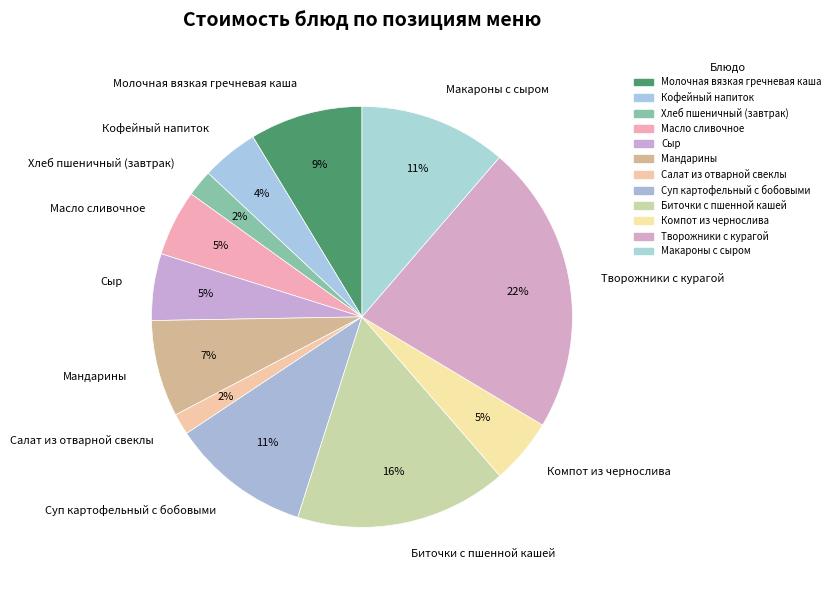

What is the largest slice in the pie chart?

Творожники с курагой